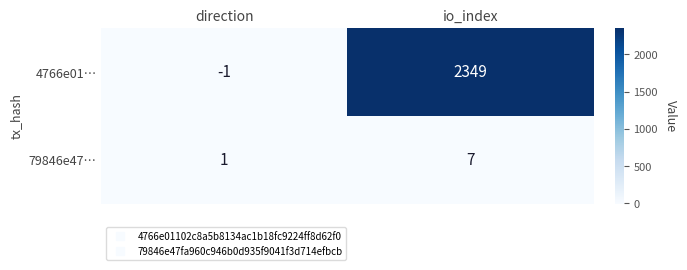

What is the difference between the 4766e01… values at direction and io_index?

2350